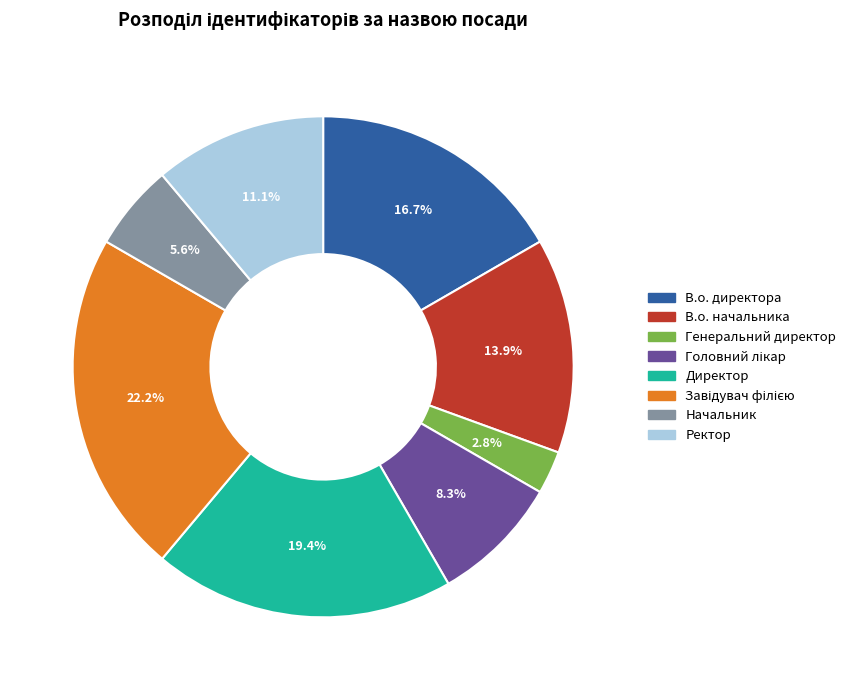

To the nearest percent, what is the difference between the В.о. директора and В.о. начальника slice percentages?

3%